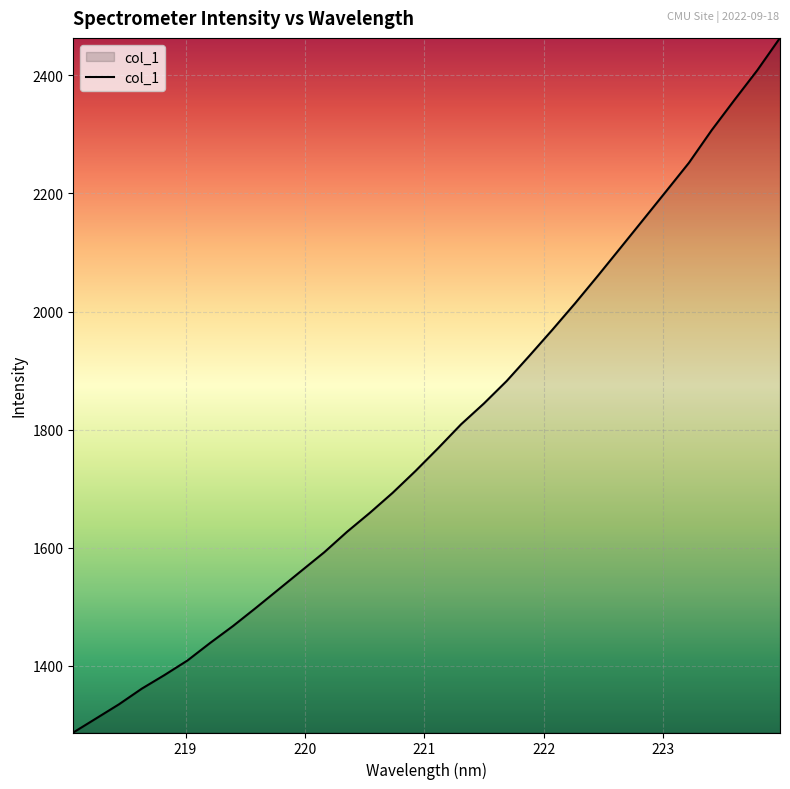

What is the difference between the maximum and minimum values?

1176.1